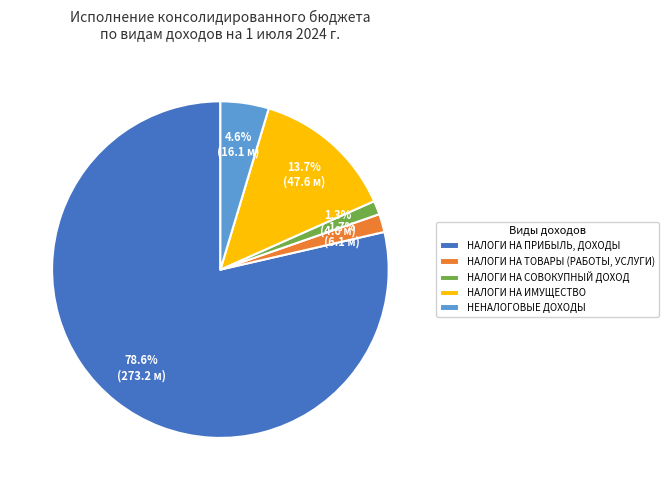

Is there a majority slice in this chart?

Yes